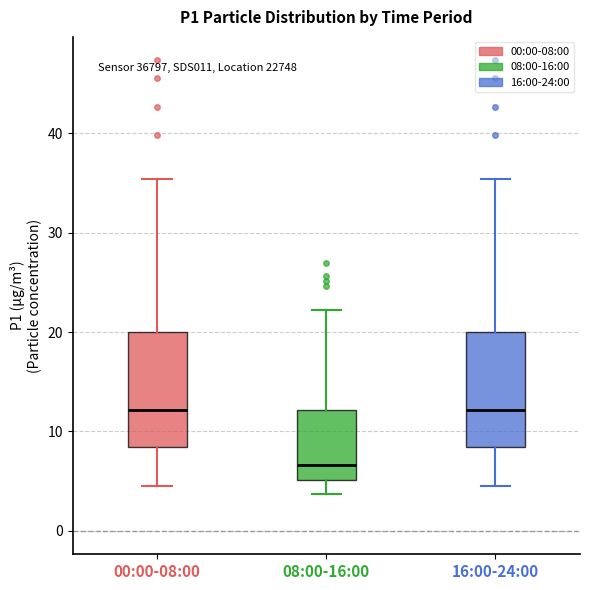

Where does the median line of the box for 00:00-08:00 sit on the y-axis? The values are not printed on the chart, so give them approximately, as read against the axis.

12